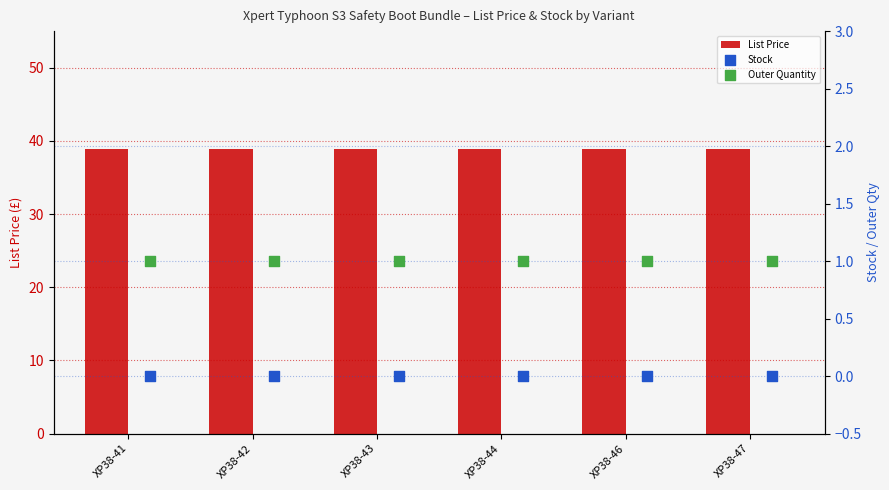

At how many categories does at least one series exceed 36?

6